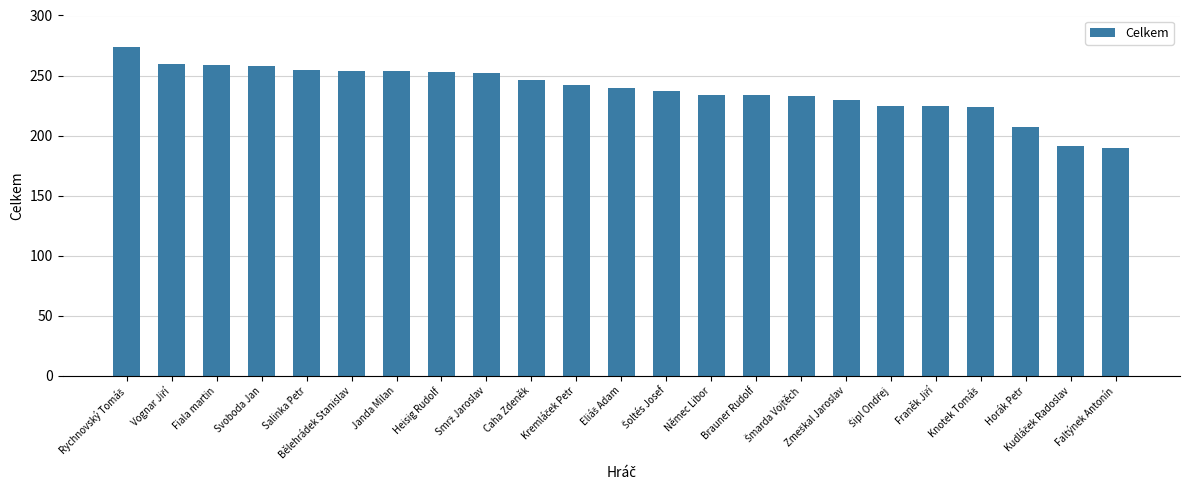

What is the difference between the maximum and minimum values?

84